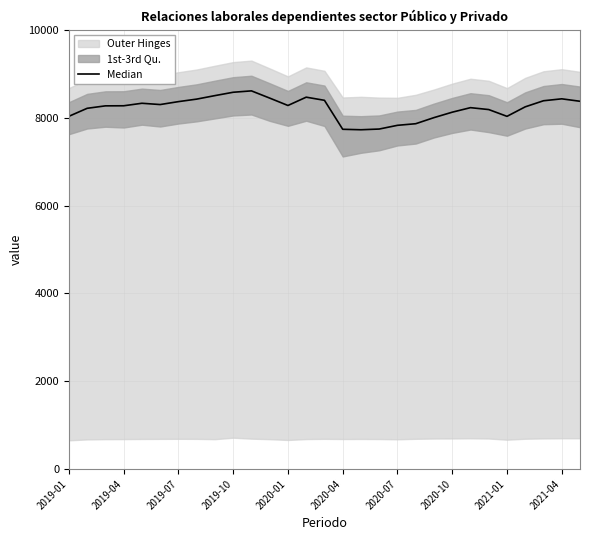

What is the sum of the values at 2021-01 and 25?

16747.4